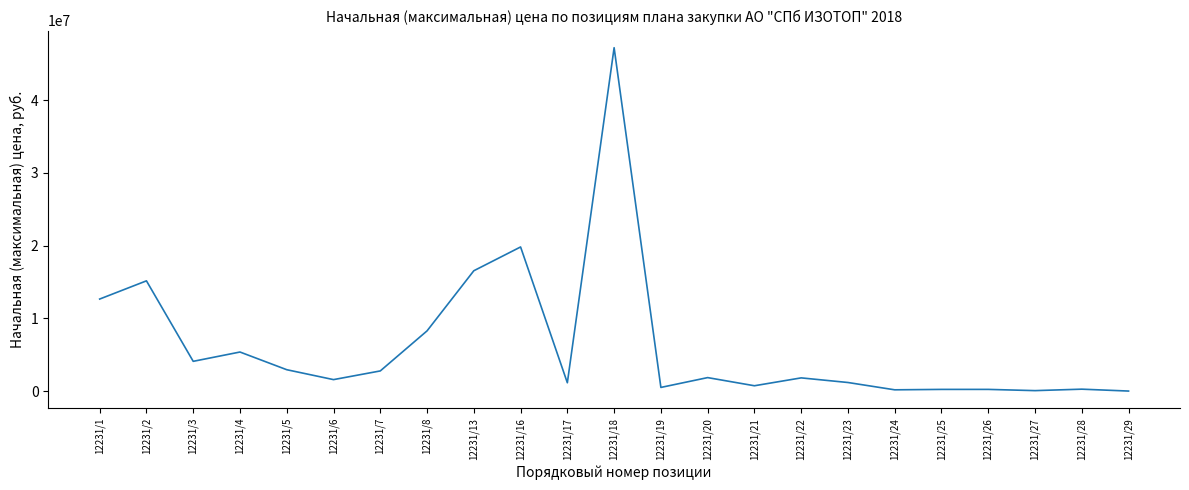

What is the change in value from 12231/1 to 12231/4?

-7282157.2